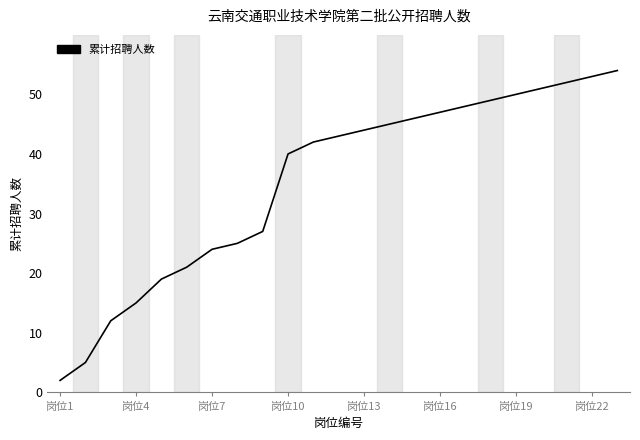

What is the difference between the maximum and minimum values?

52